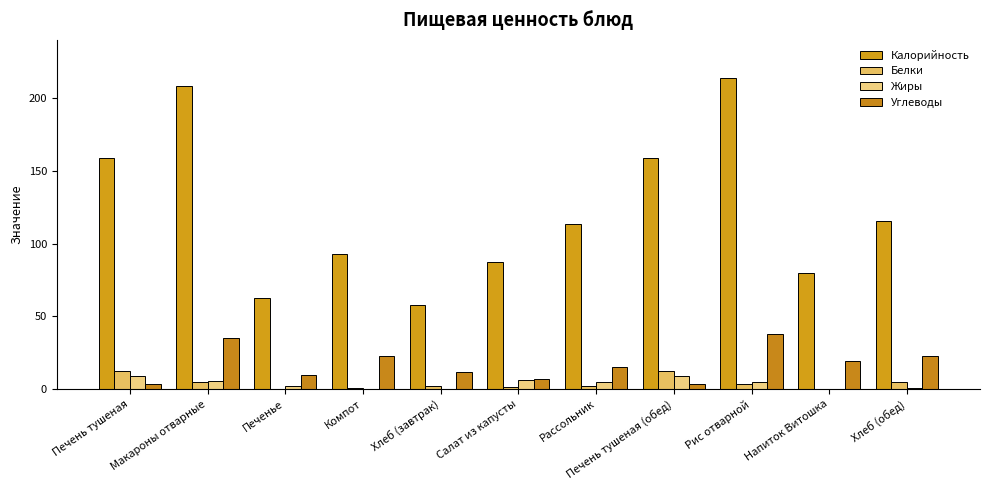

What are all the series names shown in the legend?

Калорийность, Белки, Жиры, Углеводы